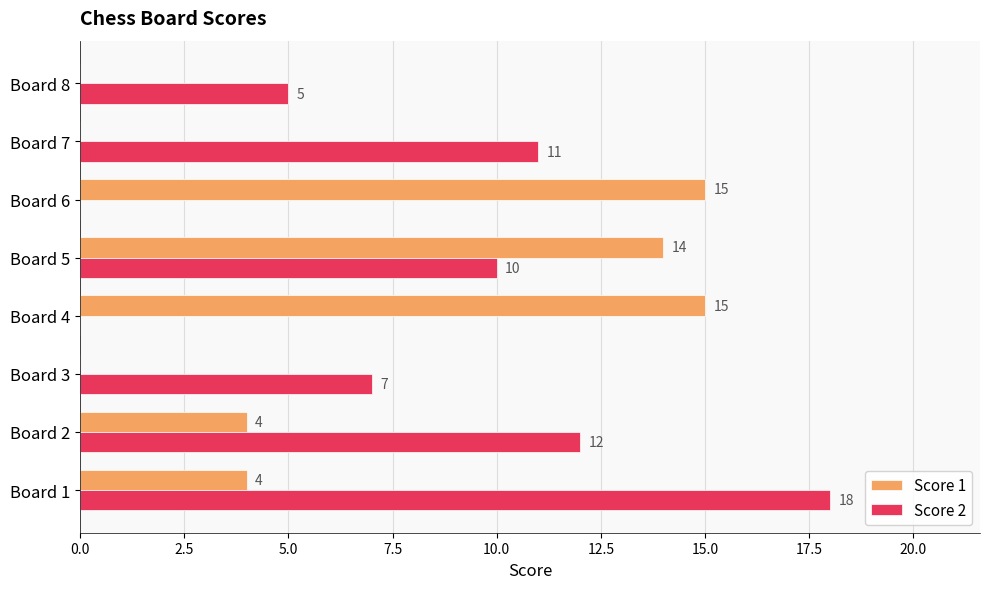

Is it true that Score 2 equals 11 at Board 1?

False